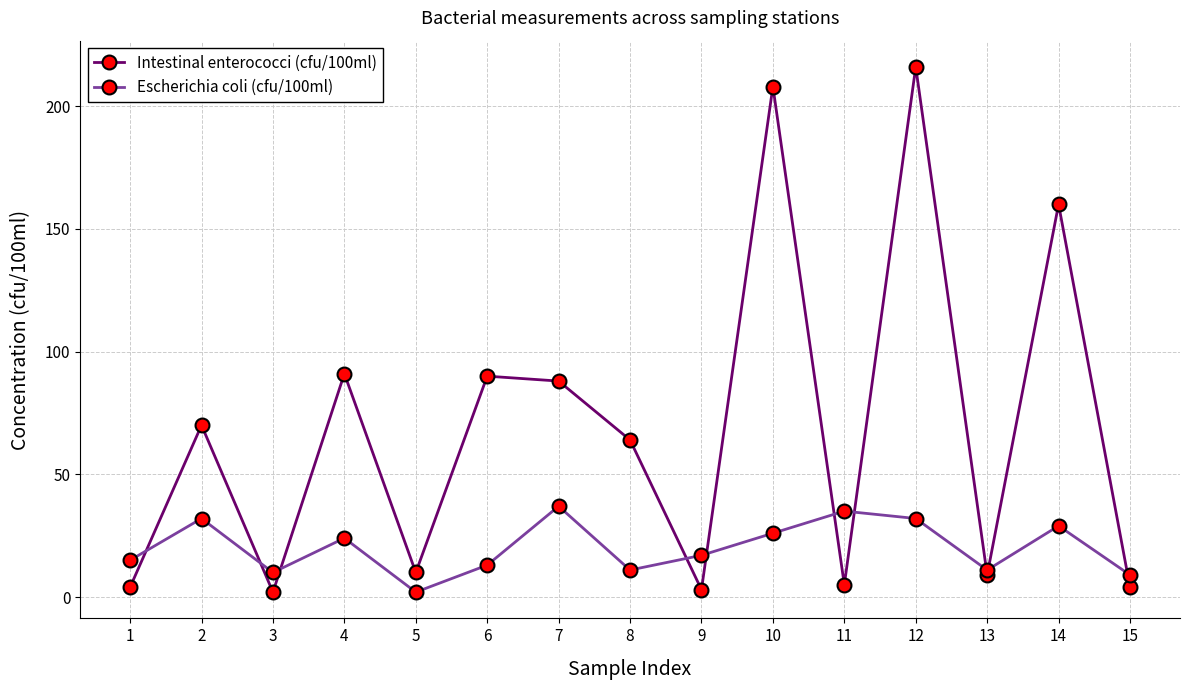

Between which two adjacent categories do Escherichia coli (cfu/100ml) and Intestinal enterococci (cfu/100ml) first intersect?

1 and 2